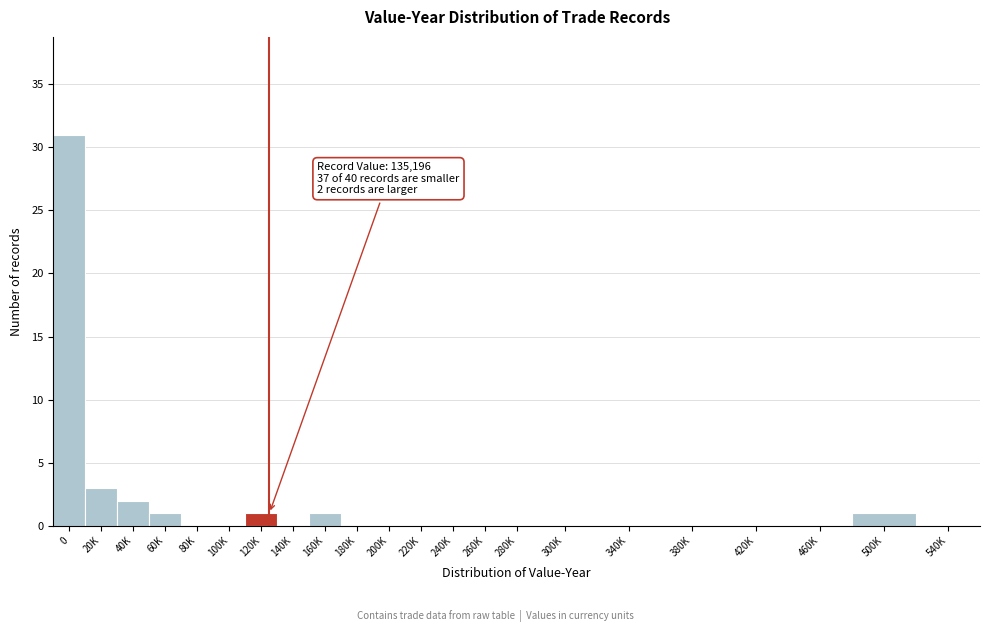

Reading right to left, what are all the values shown in this chart?

540K=0	500K=1	460K=0	420K=0	380K=0	340K=0	300K=0	280K=0	260K=0	240K=0	220K=0	200K=0	180K=0	160K=1	140K=0	120K=1	100K=0	80K=0	60K=1	40K=2	20K=3	0=31